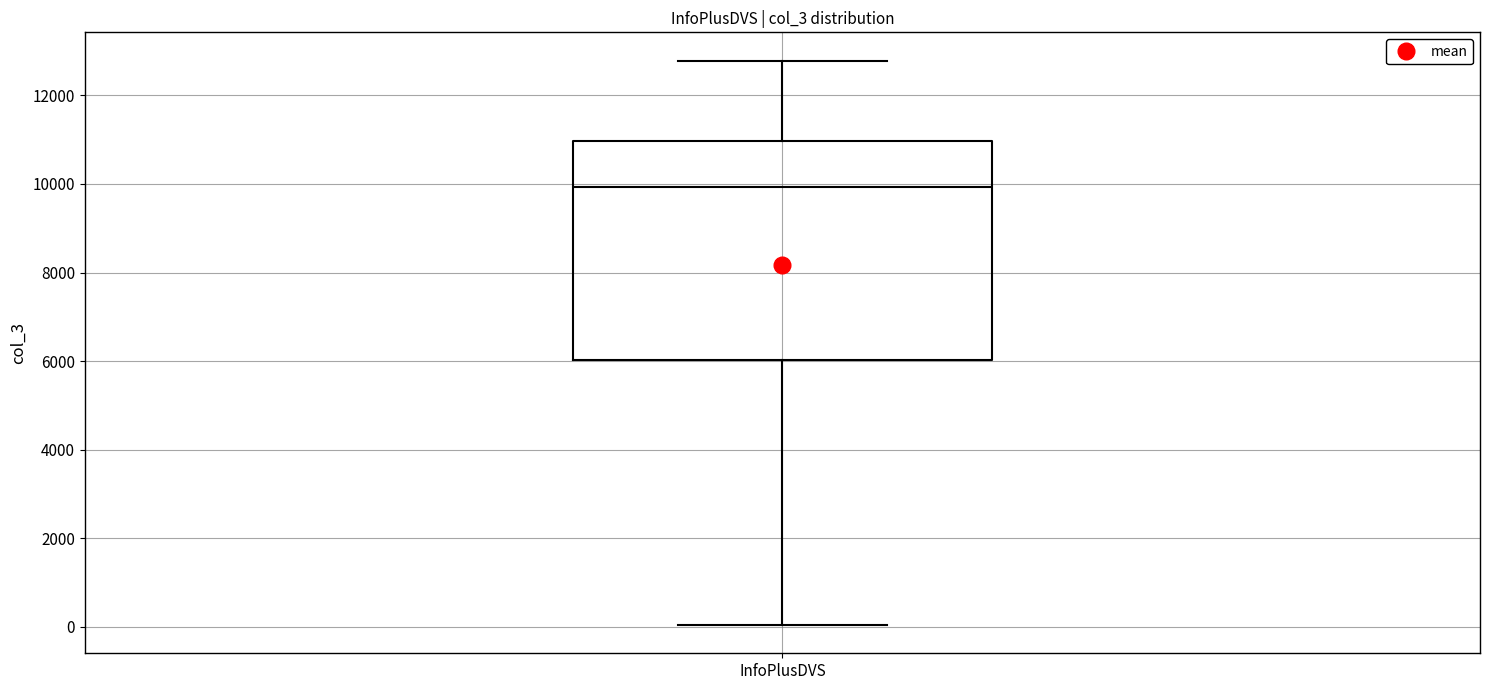

Where does the median line of the box for InfoPlusDVS sit on the y-axis? The values are not printed on the chart, so give them approximately, as read against the axis.

10000